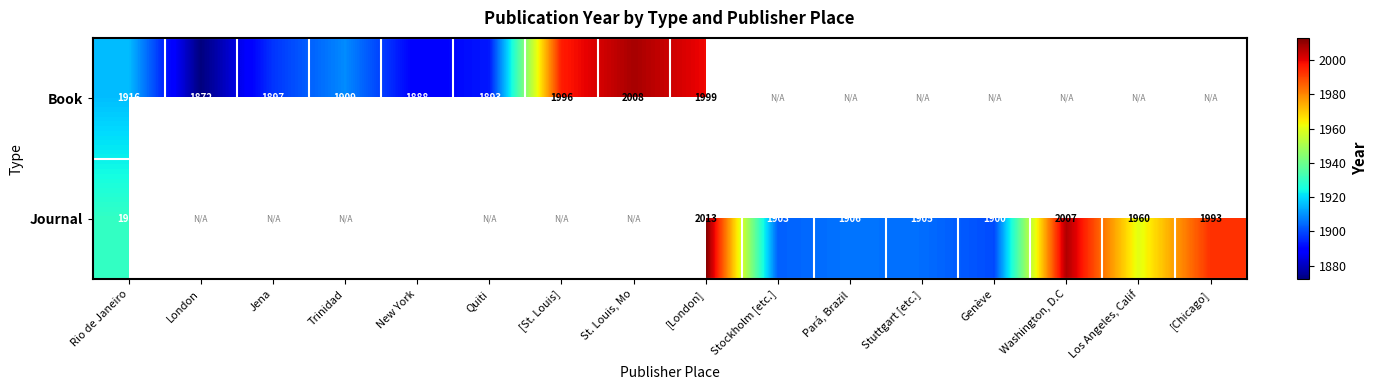

Rank the series at Rio de Janeiro from highest to lowest value.

Journal, Book